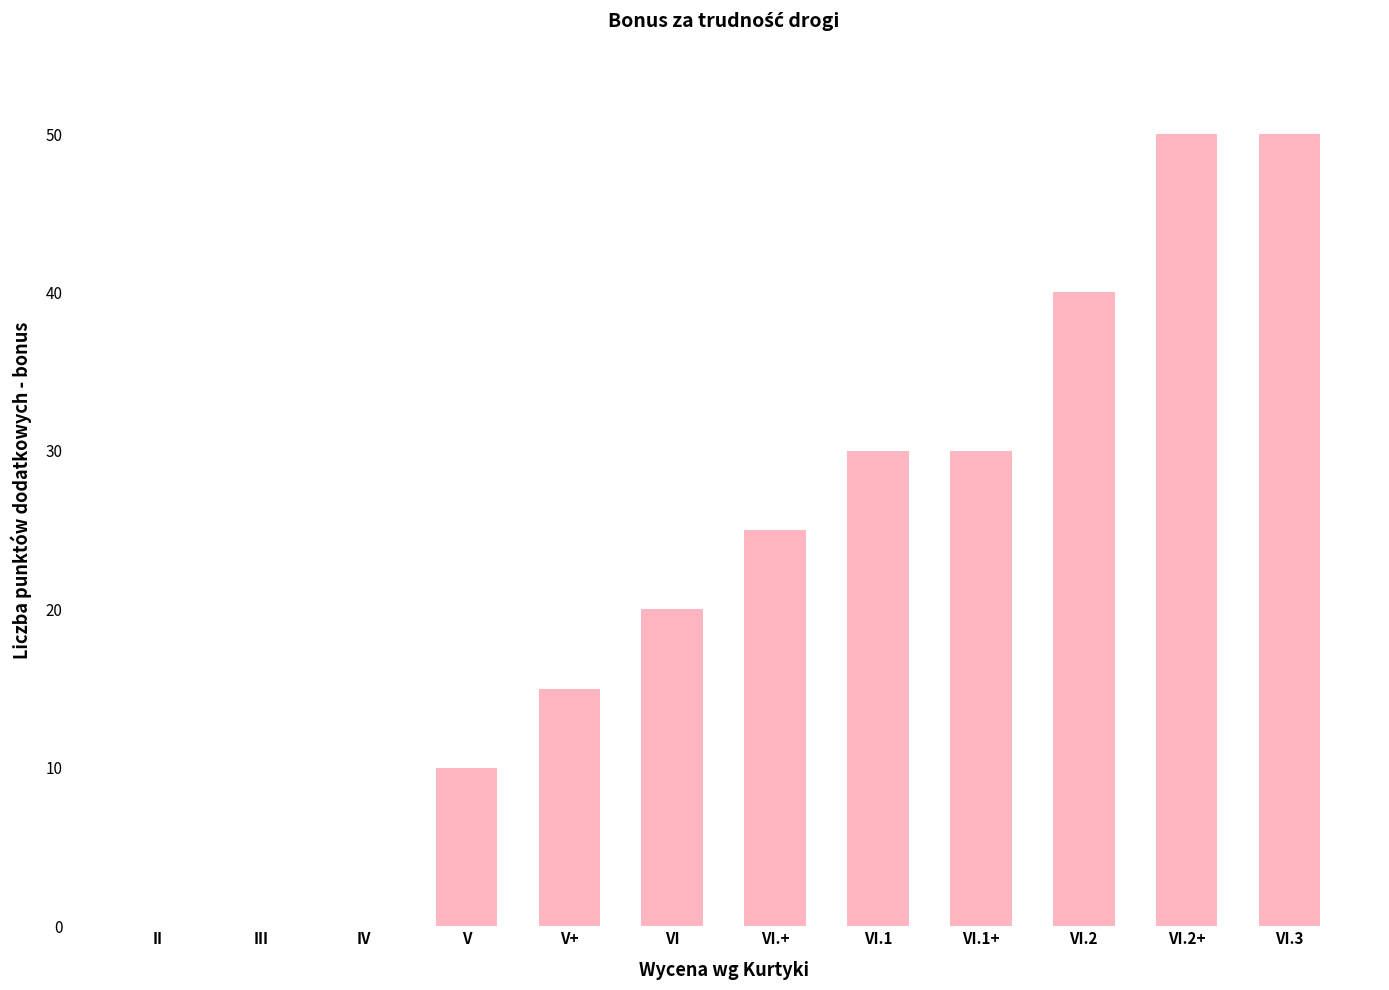

Approximately how many times larger is the value at V+ compared to VI.1?

0.5